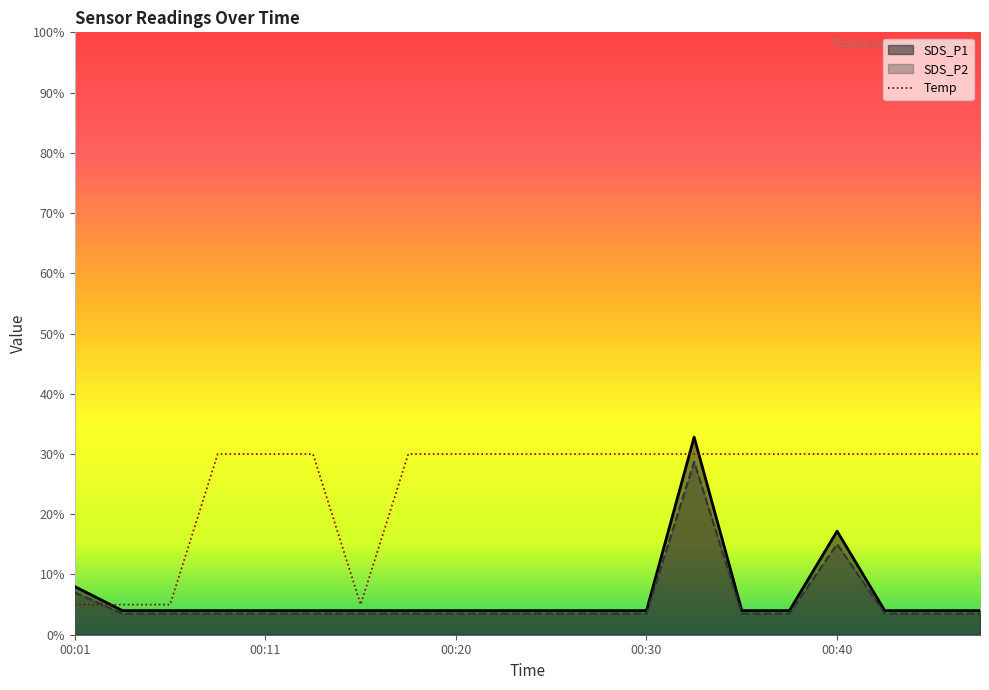

Count the number of data series in this chart.

3